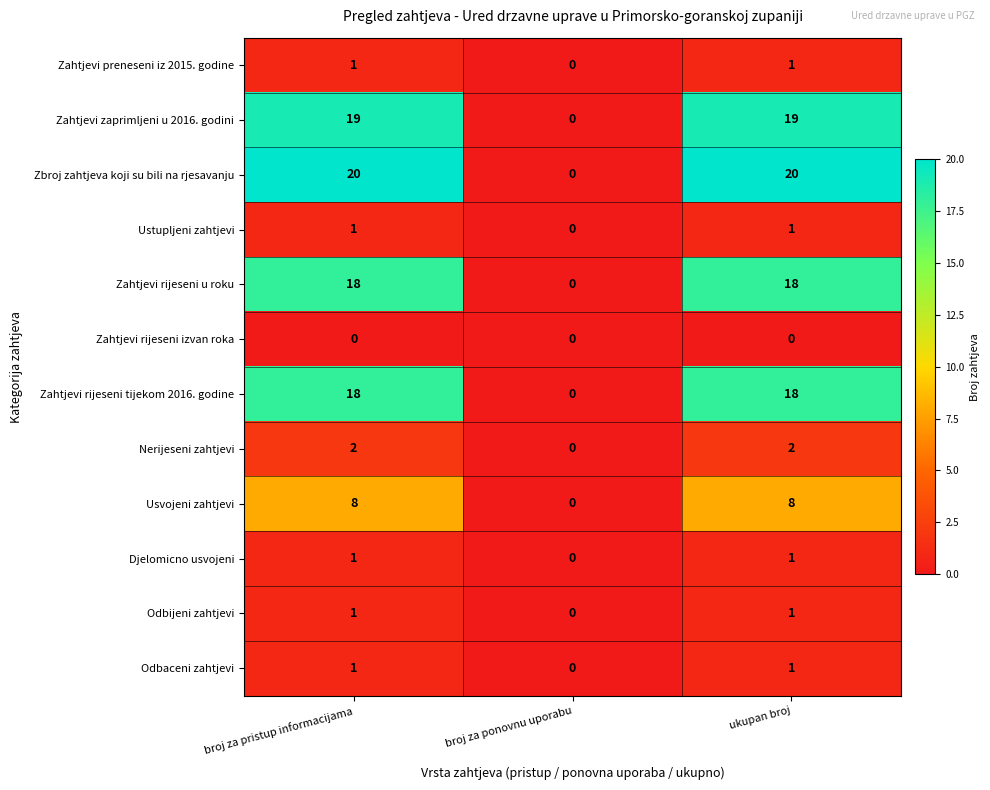

Which series has the largest total across all categories?

Zbroj zahtjeva koji su bili na rjesavanju